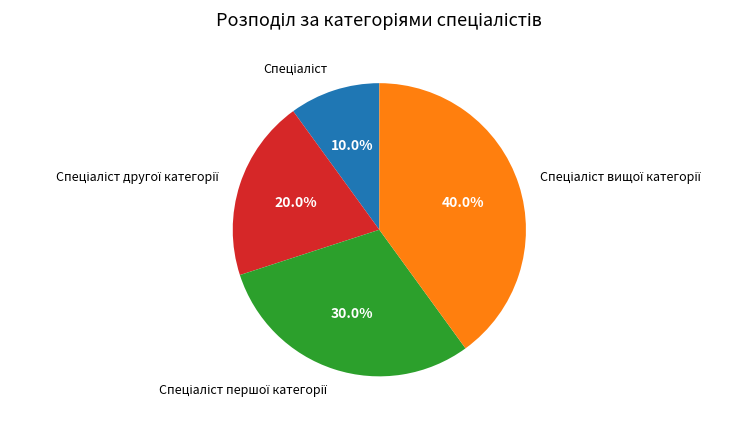

Is there a majority slice in this chart?

No